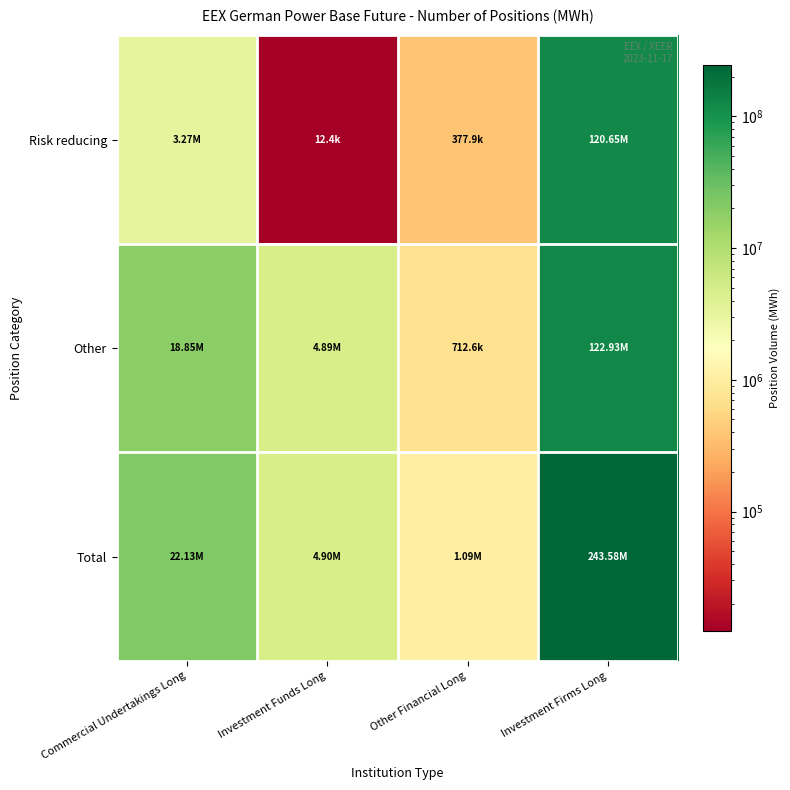

What is the difference between the highest and lowest values at Investment Funds Long?

4889208.0